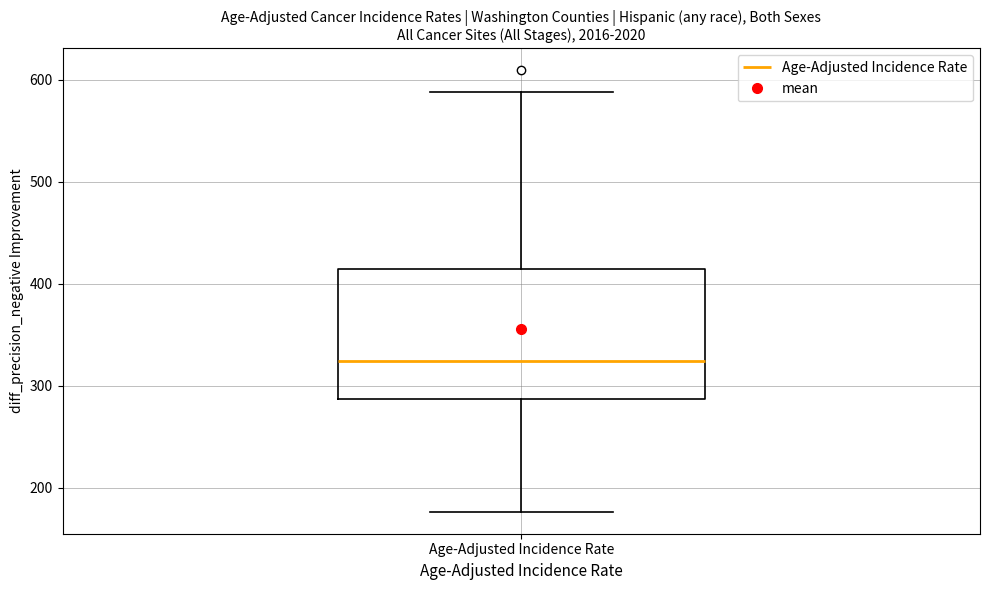

Transcribe this box plot: give where the median line is, the range the box spans, and where the two whiskers end, as read against the y-axis. The values are not printed on the chart, so give them approximately, as read against the axis.

median 320, box 290 to 410, whiskers 180 to 590